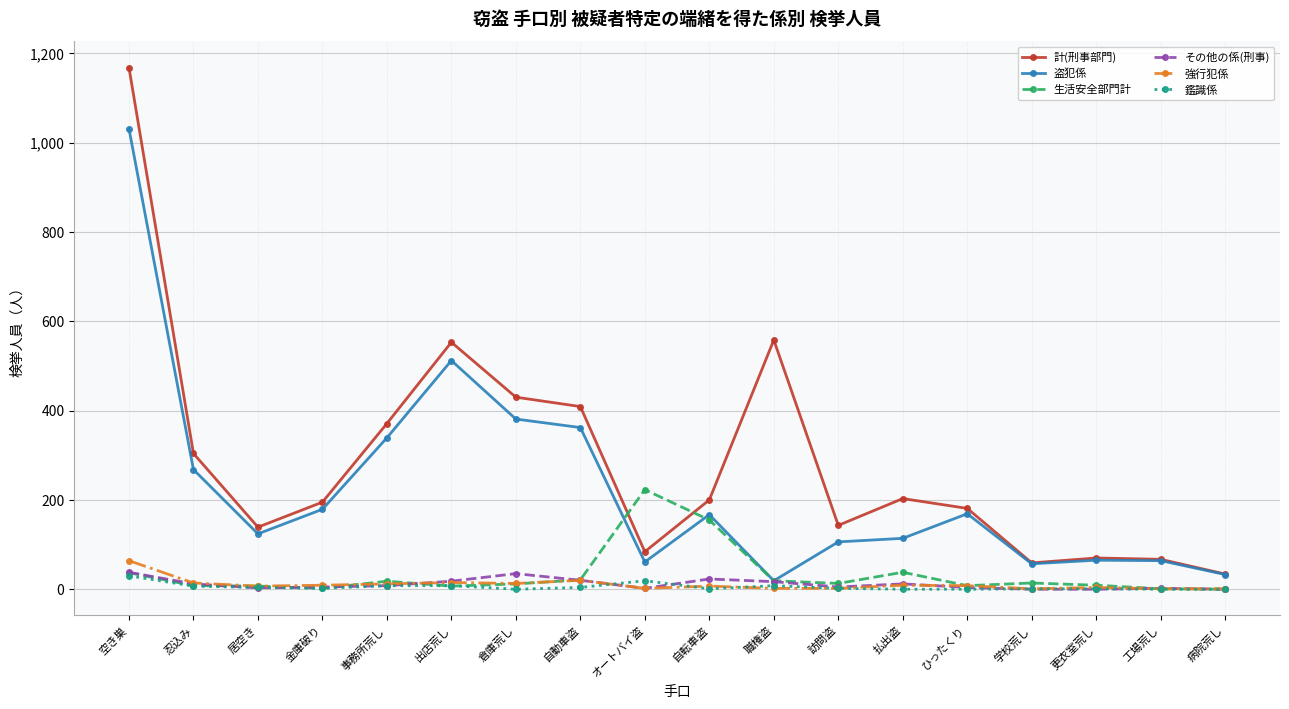

What is the label of the 18th point from the left?

病院荒し